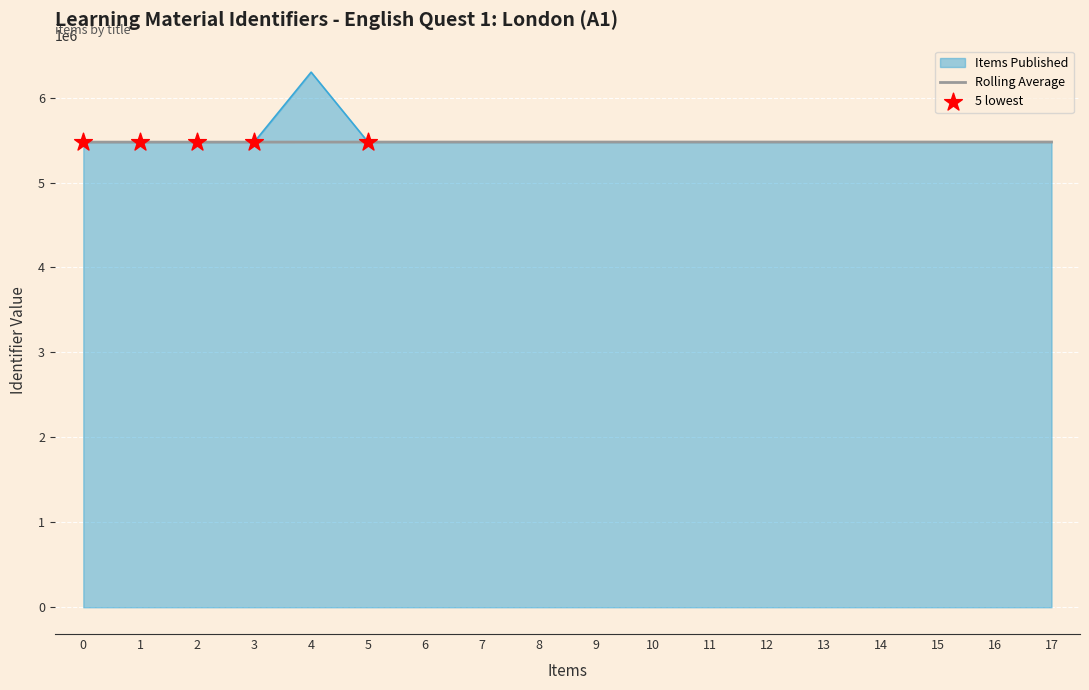

At which category is the sum across all series the highest?

4